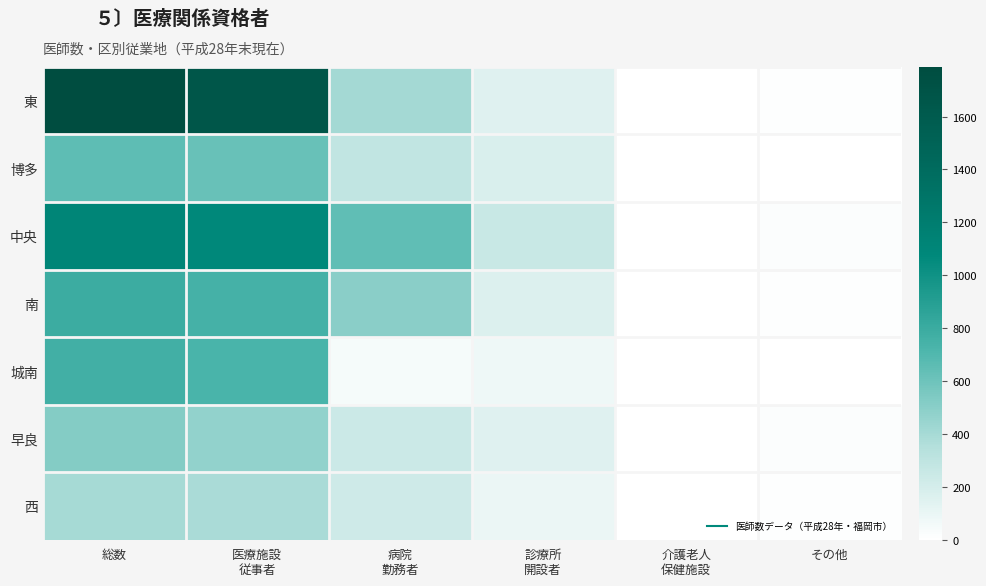

What is the difference between the highest and lowest values at 診療所
開設者?

174